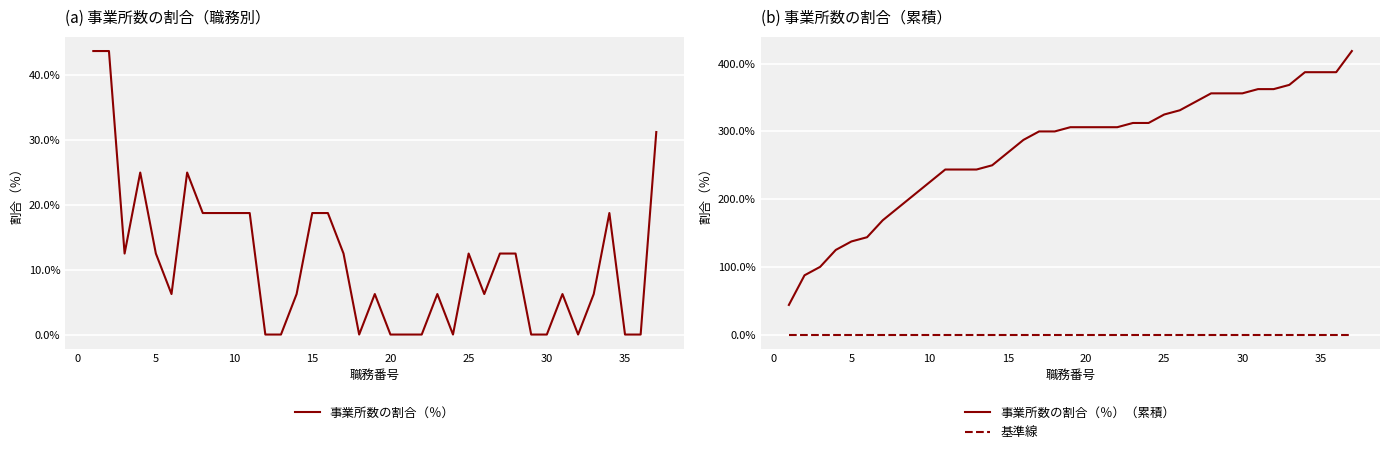

What is the greatest value displayed?

418.8